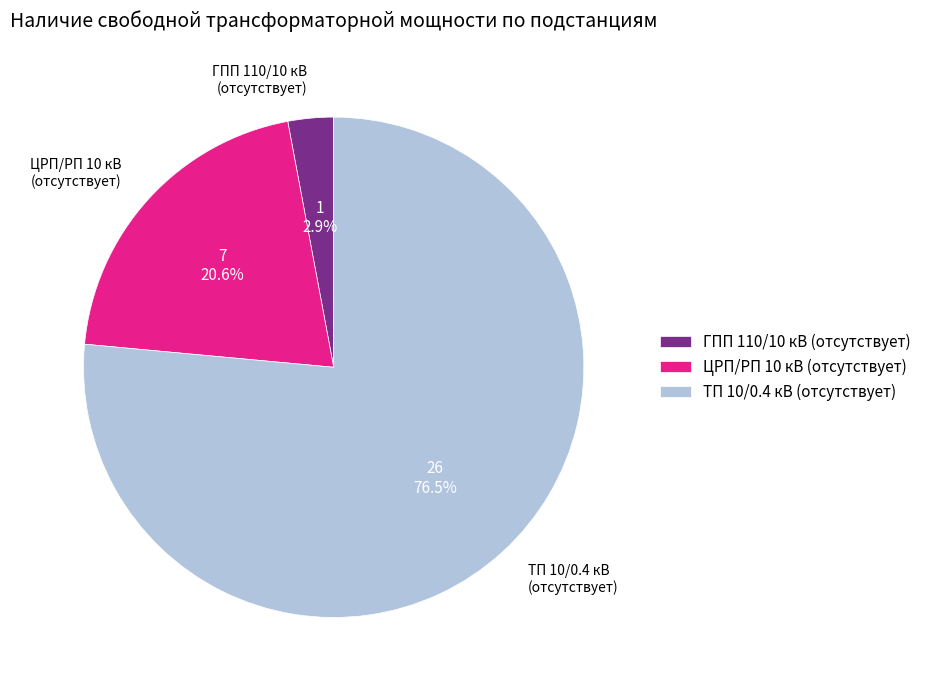

How many slices are in this pie chart?

3